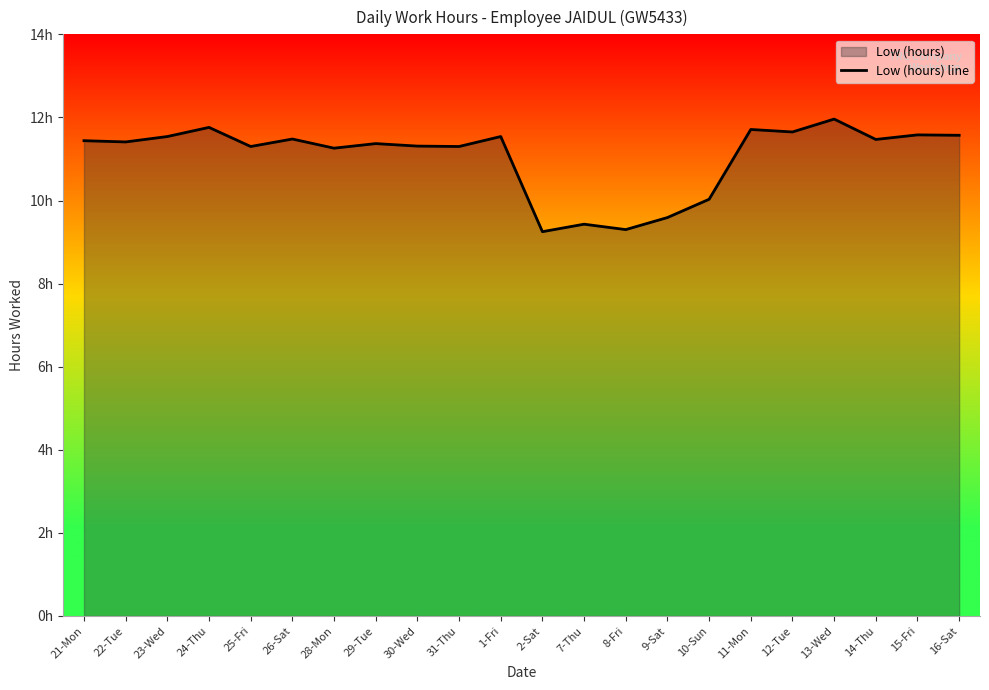

List the labels in order of value, smallest first.

2-Sat, 8-Fri, 7-Thu, 9-Sat, 10-Sun, 28-Mon, 25-Fri, 31-Thu, 30-Wed, 29-Tue, 22-Tue, 21-Mon, 14-Thu, 26-Sat, 23-Wed, 1-Fri, 16-Sat, 15-Fri, 12-Tue, 11-Mon, 24-Thu, 13-Wed